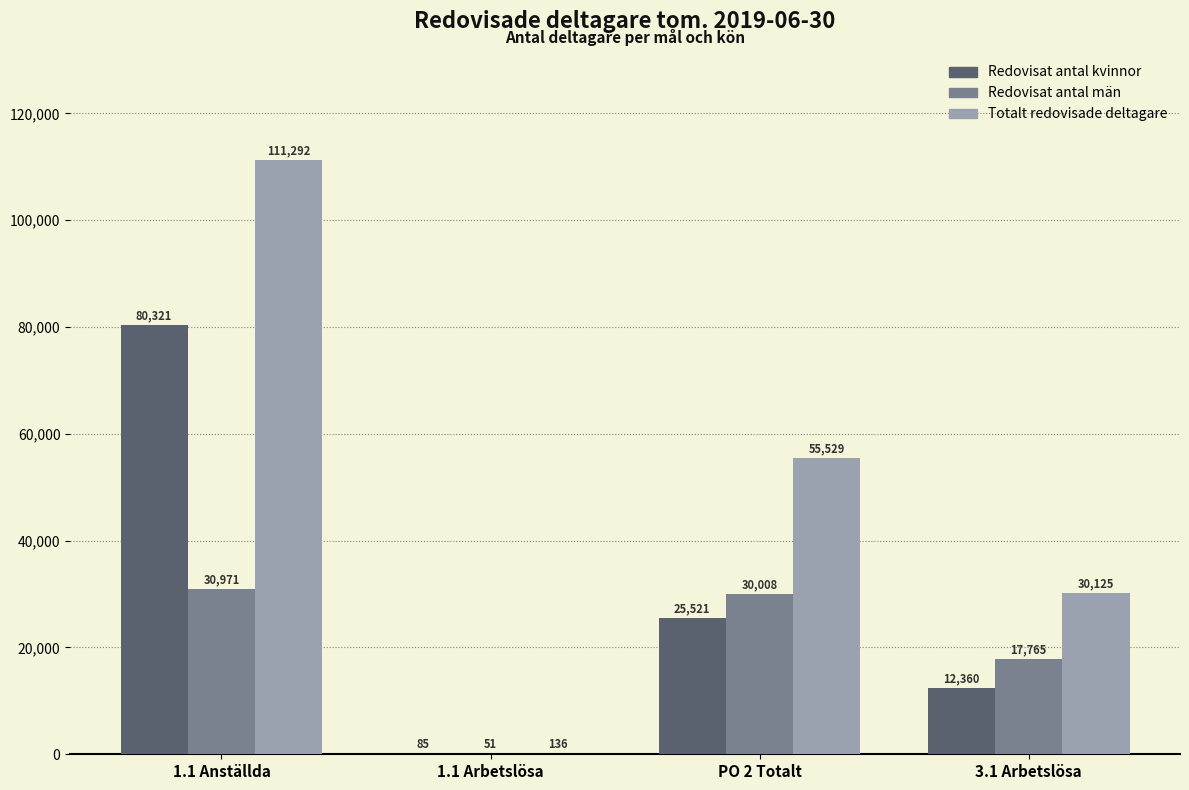

What value does the Totalt redovisade deltagare series have at PO 2 Totalt, to the nearest 50?

55550